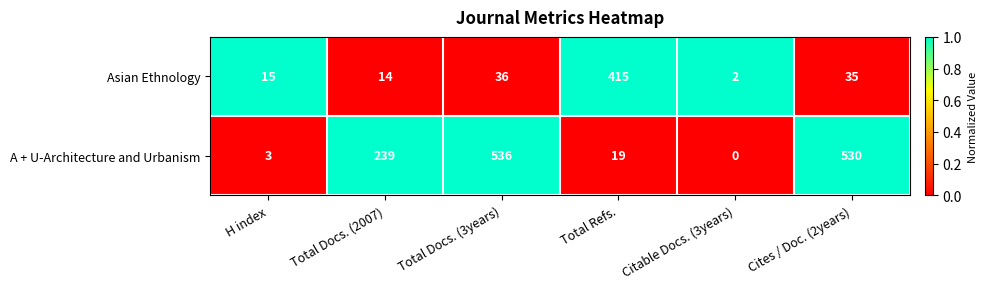

At Total Refs., list the series in order from largest to smallest.

Asian Ethnology, A + U-Architecture and Urbanism